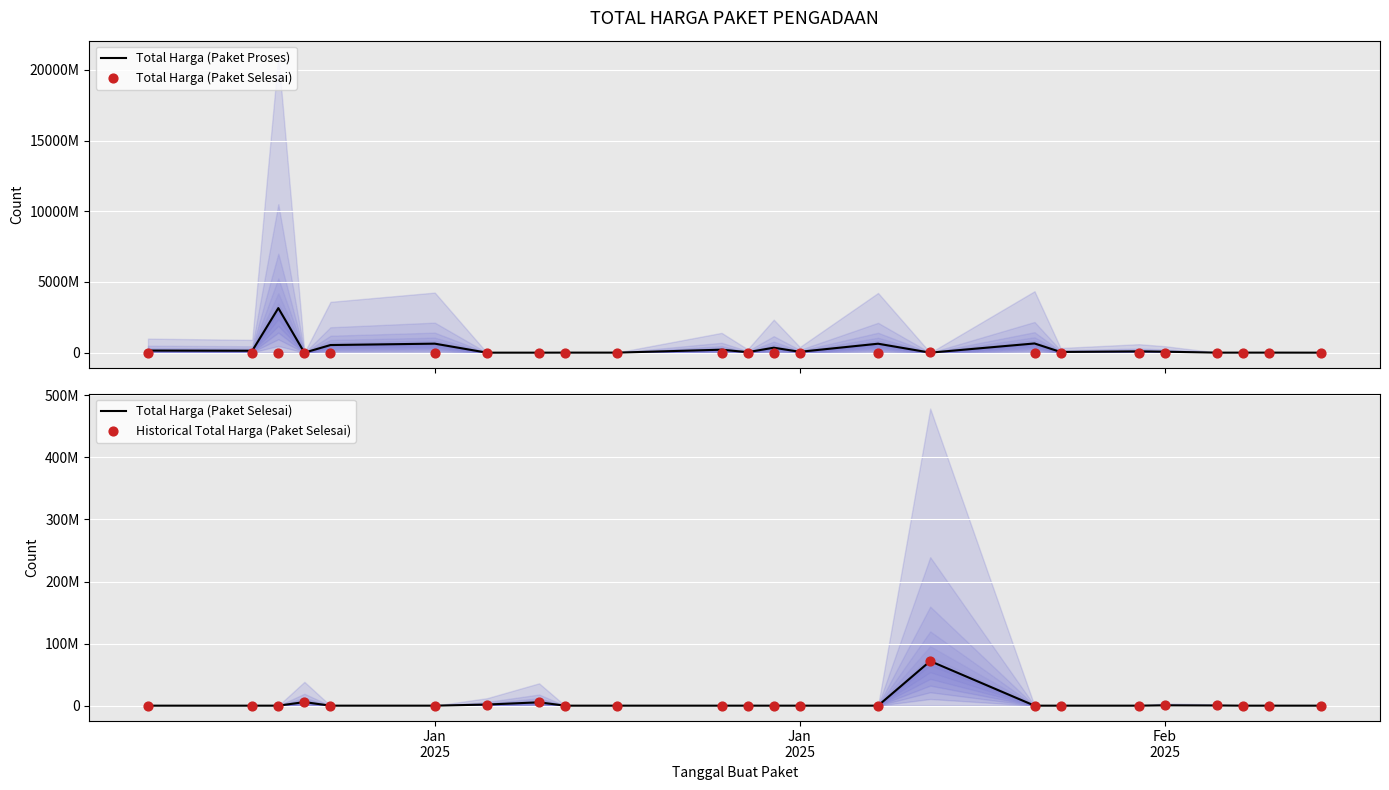

What are all the series names shown in the legend?

Total Harga (Paket Proses), Total Harga (Paket Selesai), Historical Total Harga (Paket Selesai)